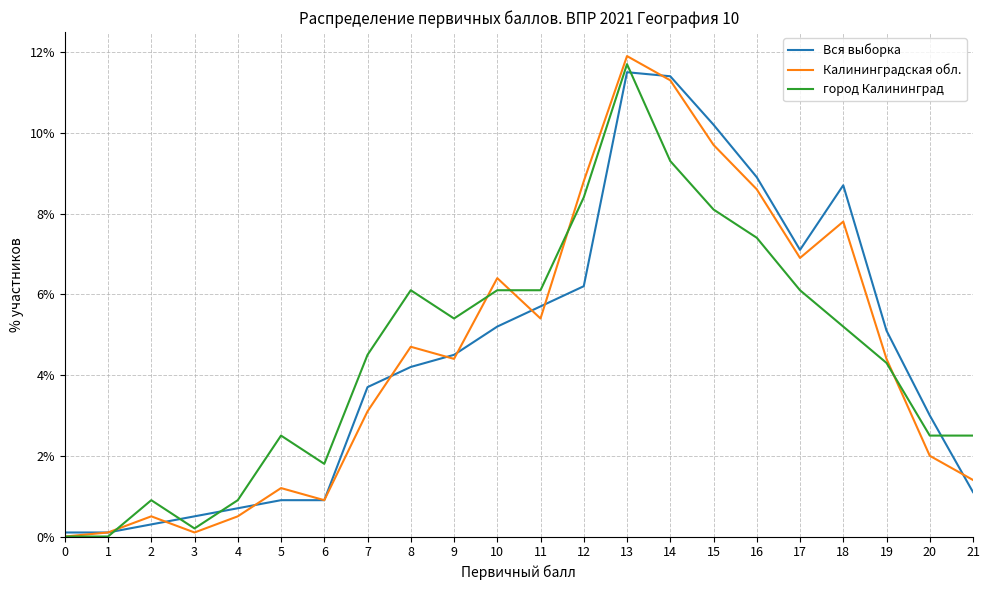

Which series changed the most between 2 and 21?

город Калининград